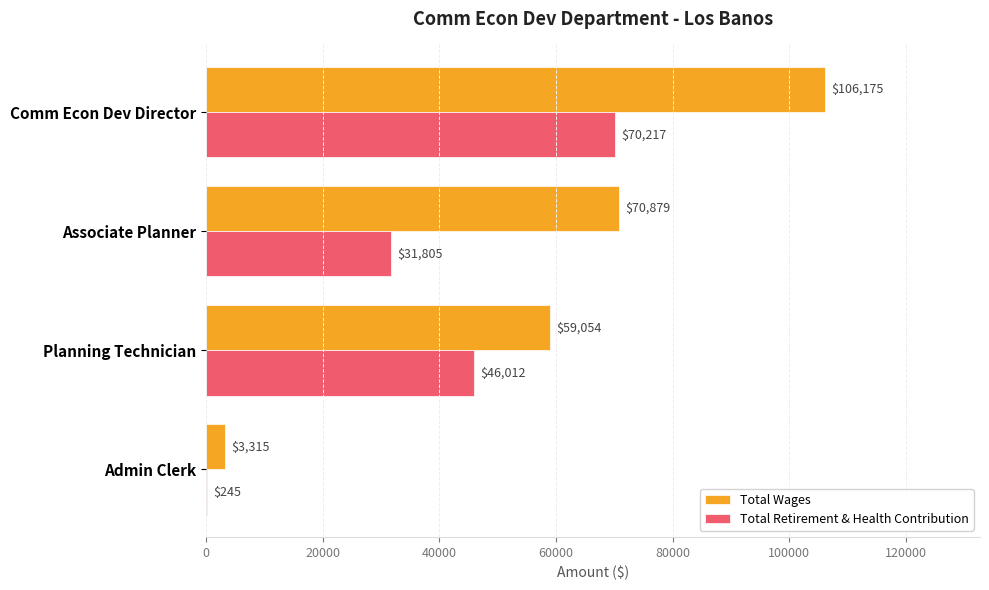

What is the highest value of the Total Wages series?

106175